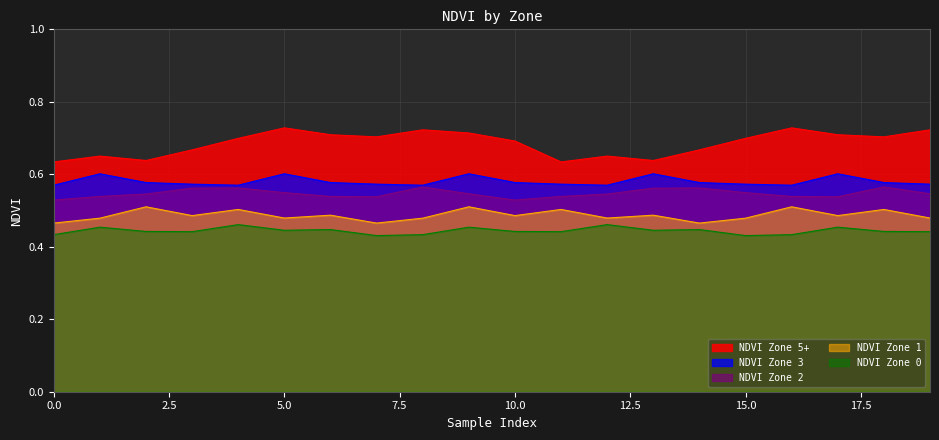

The NDVI Zone 2 series shows 0.5 at 15. True or false?

True